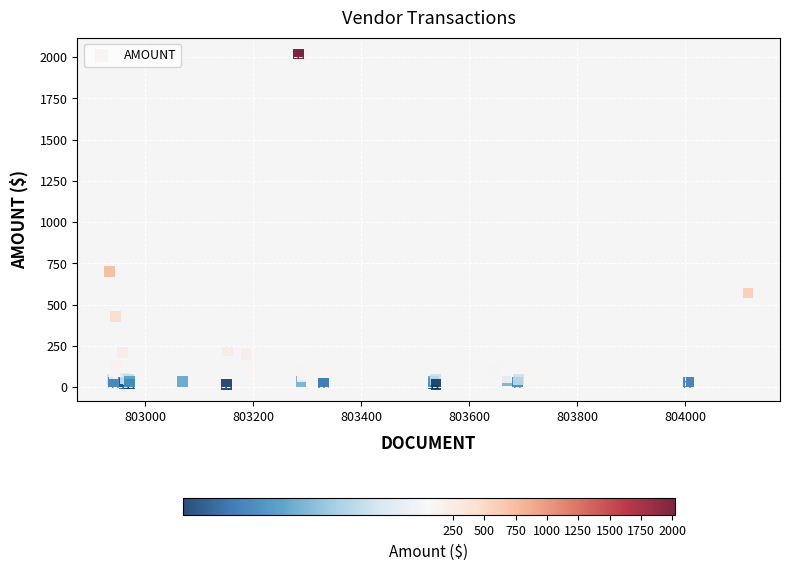

What Y value in the scatter plot is closest to 1017?

701.1